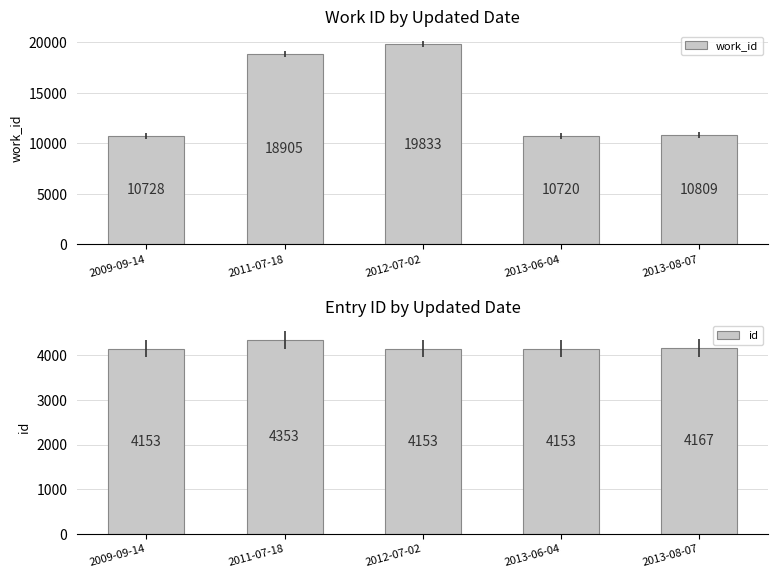

Reading left to right, list all the values displayed in this chart.

work_id: 10728	18905	19833	10720	10809
id: 4153	4353	4153	4153	4167